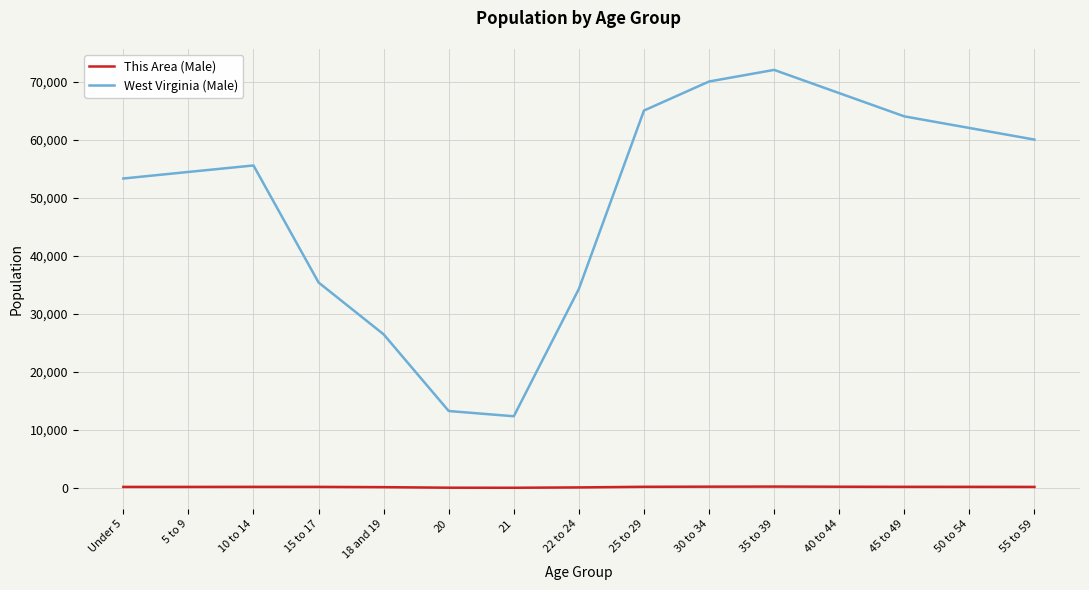

Rank the series at 25 to 29 from highest to lowest value.

West Virginia (Male), This Area (Male)